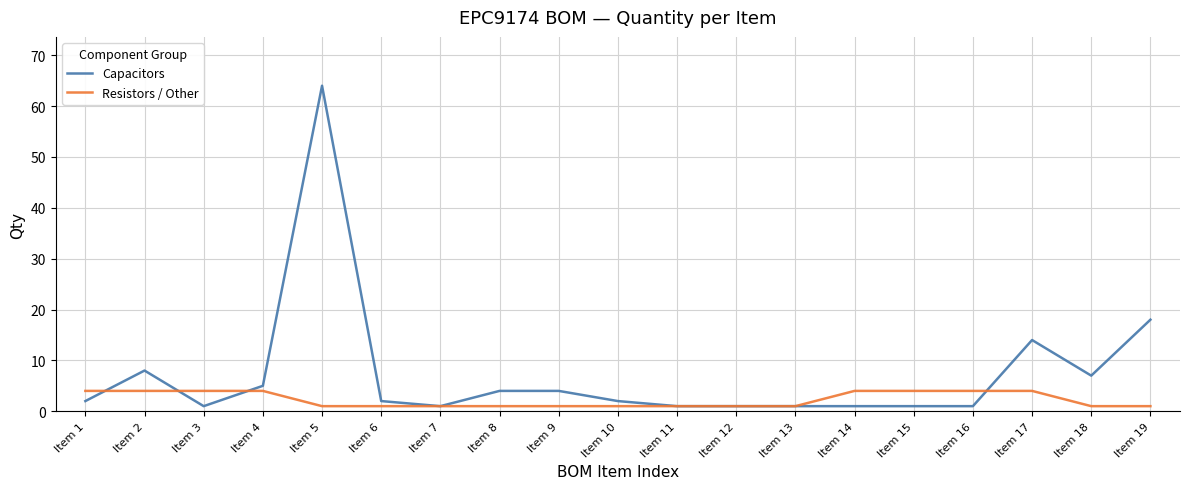

At how many categories does at least one series exceed 39?

1